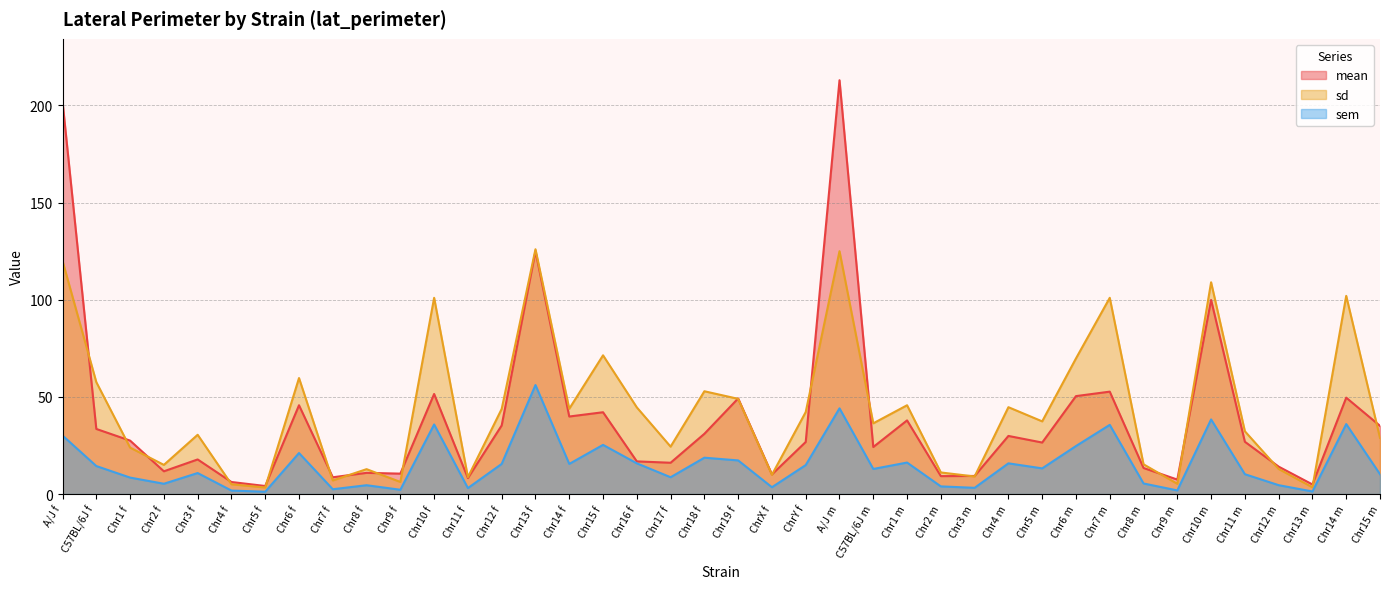

Reading left to right, what are all the values shown in this chart?

mean: A/J f=202.0	C57BL/6J f=33.5	Chr1 f=27.5	Chr2 f=11.7	Chr3 f=17.8	Chr4 f=6.2	Chr5 f=4.1	Chr6 f=45.7	Chr7 f=8.6	Chr8 f=10.9	Chr9 f=10.5	Chr10 f=51.5	Chr11 f=8.2	Chr12 f=35.3	Chr13 f=125.0	Chr14 f=39.9	Chr15 f=42.1	Chr16 f=16.8	Chr17 f=16.1	Chr18 f=31.0	Chr19 f=49.2	ChrX f=10.1	ChrY f=26.8	A/J m=213.0	C57BL/6J m=24.2	Chr1 m=37.9	Chr2 m=9.2	Chr3 m=9.3	Chr4 m=29.9	Chr5 m=26.5	Chr6 m=50.4	Chr7 m=52.7	Chr8 m=13.4	Chr9 m=7.4	Chr10 m=99.9	Chr11 m=26.9	Chr12 m=14.1	Chr13 m=4.9	Chr14 m=49.6	Chr15 m=35.1
sd: A/J f=120.0	C57BL/6J f=57.6	Chr1 f=23.9	Chr2 f=15.0	Chr3 f=30.5	Chr4 f=5.0	Chr5 f=3.4	Chr6 f=59.7	Chr7 f=7.0	Chr8 f=12.8	Chr9 f=6.2	Chr10 f=101.0	Chr11 f=8.7	Chr12 f=43.8	Chr13 f=126.0	Chr14 f=43.9	Chr15 f=71.4	Chr16 f=44.6	Chr17 f=24.4	Chr18 f=52.9	Chr19 f=49.0	ChrX f=9.9	ChrY f=42.2	A/J m=125.0	C57BL/6J m=36.4	Chr1 m=45.7	Chr2 m=11.1	Chr3 m=9.0	Chr4 m=44.7	Chr5 m=37.4	Chr6 m=69.8	Chr7 m=101.0	Chr8 m=15.3	Chr9 m=5.3	Chr10 m=109.0	Chr11 m=32.3	Chr12 m=12.9	Chr13 m=3.5	Chr14 m=102.0	Chr15 m=28.9
sem: A/J f=30.1	C57BL/6J f=14.4	Chr1 f=8.5	Chr2 f=5.3	Chr3 f=10.8	Chr4 f=1.8	Chr5 f=1.2	Chr6 f=21.1	Chr7 f=2.5	Chr8 f=4.5	Chr9 f=2.2	Chr10 f=35.8	Chr11 f=3.1	Chr12 f=15.5	Chr13 f=56.1	Chr14 f=15.5	Chr15 f=25.3	Chr16 f=15.8	Chr17 f=8.6	Chr18 f=18.7	Chr19 f=17.3	ChrX f=3.5	ChrY f=14.9	A/J m=44.1	C57BL/6J m=12.9	Chr1 m=16.2	Chr2 m=3.9	Chr3 m=3.2	Chr4 m=15.8	Chr5 m=13.2	Chr6 m=24.7	Chr7 m=35.6	Chr8 m=5.4	Chr9 m=1.9	Chr10 m=38.4	Chr11 m=10.2	Chr12 m=4.6	Chr13 m=1.3	Chr14 m=36.0	Chr15 m=10.2